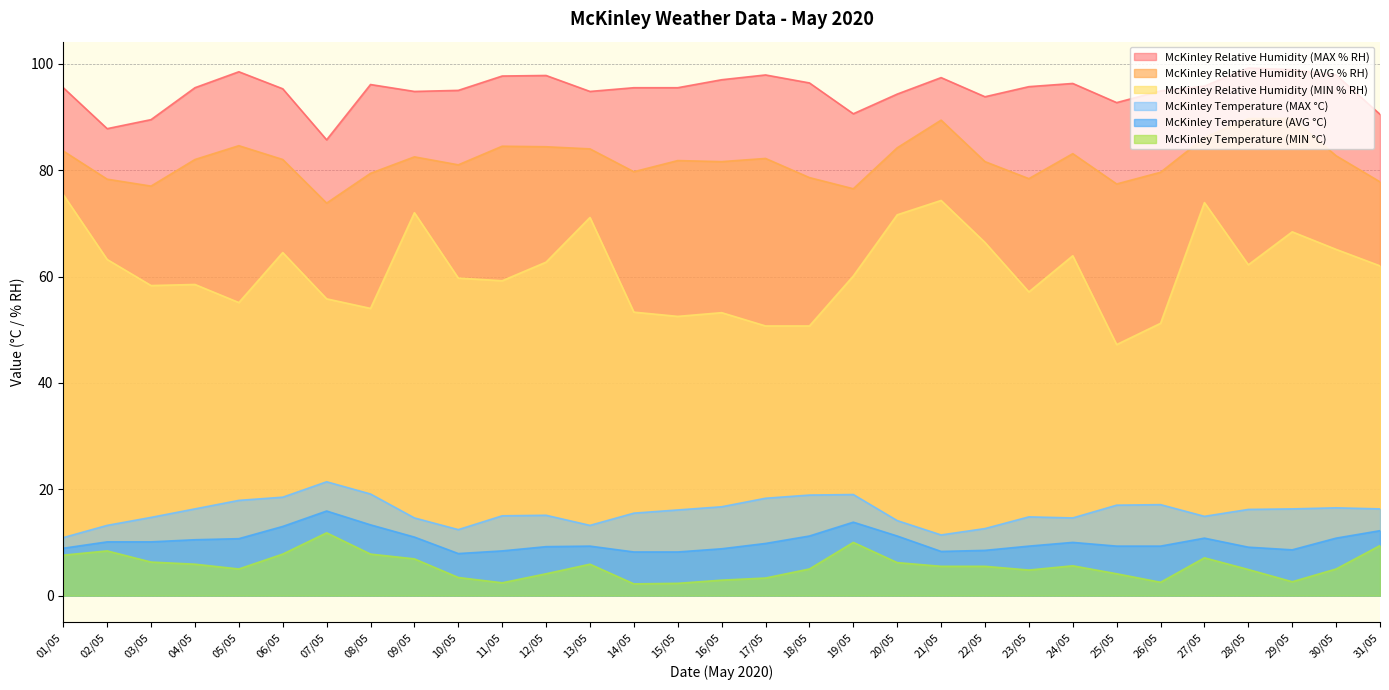

True or false: McKinley Relative Humidity (AVG % RH) has a value of 83.6 at 01/05.

True